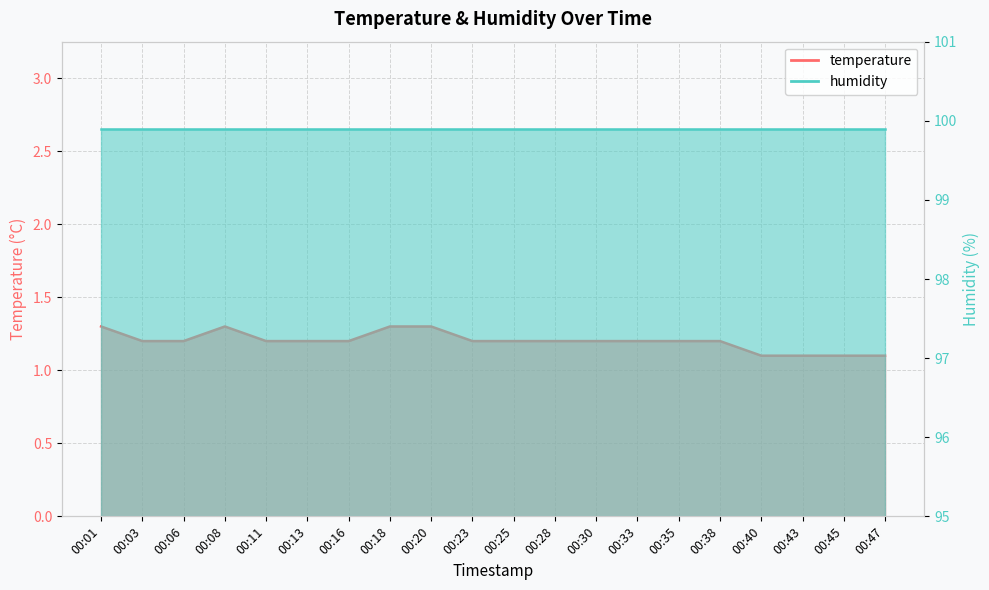

What is the smallest value displayed?

1.1